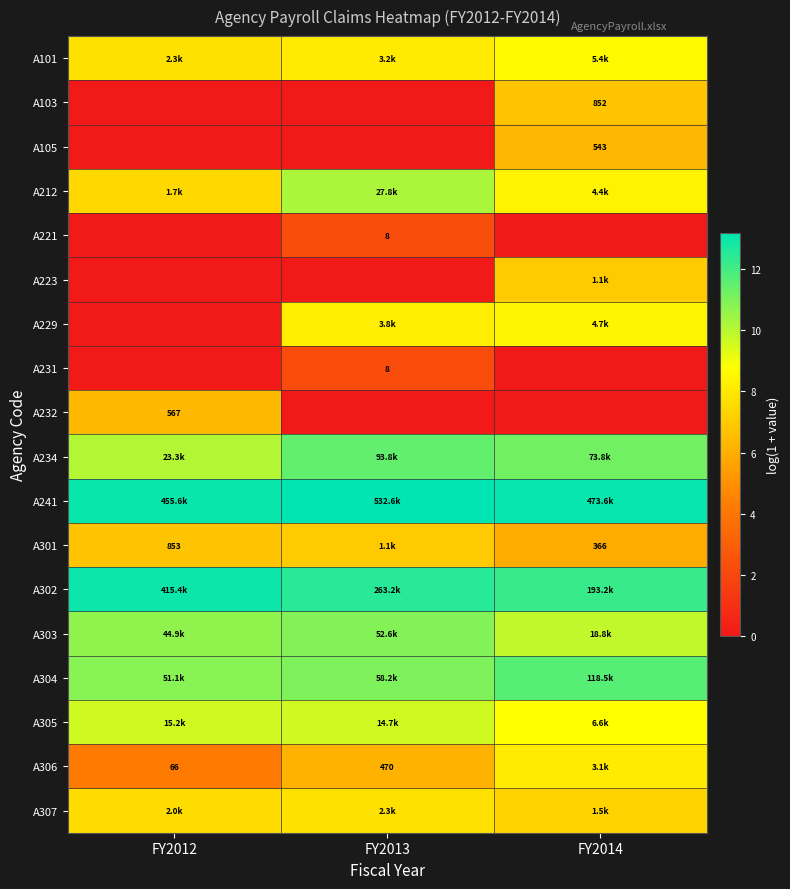

What is the spread (max minus min) of values at FY2014?

13.1